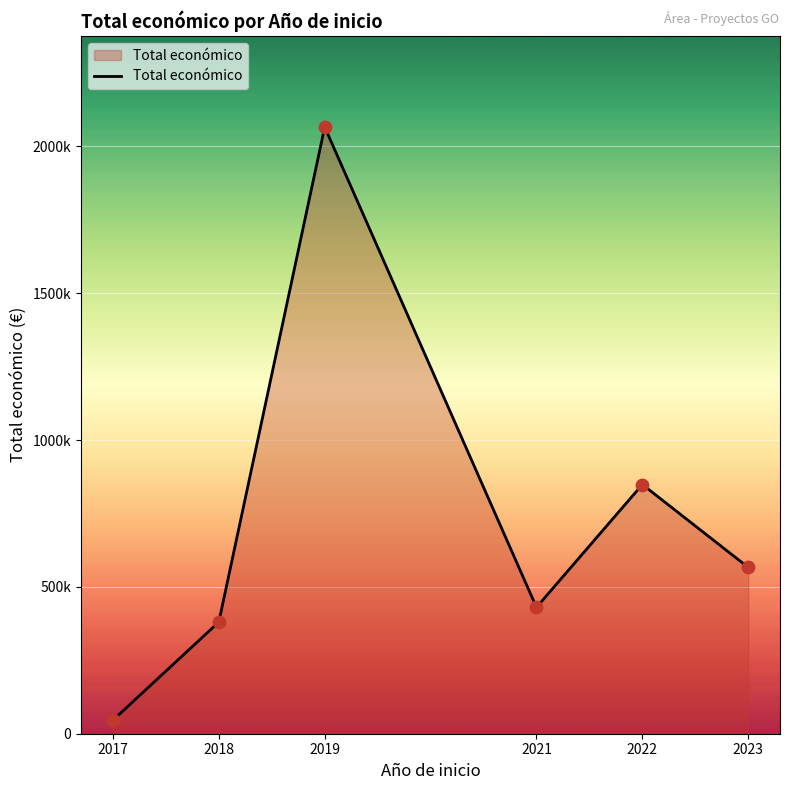

What is the change in value from 2017 to 2018?

+334444